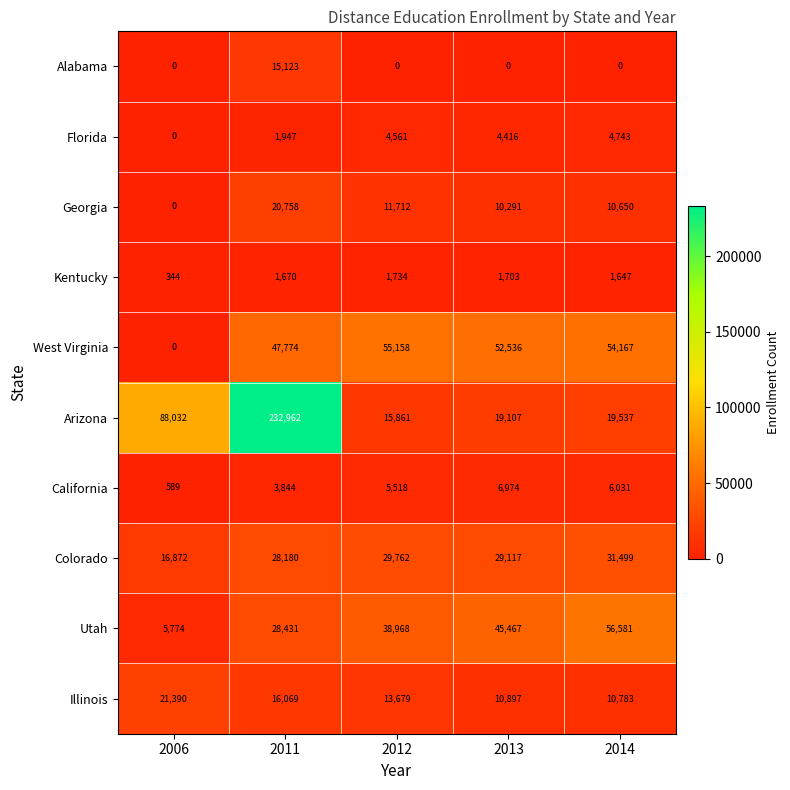

At which category is the sum across all series the highest?

2011